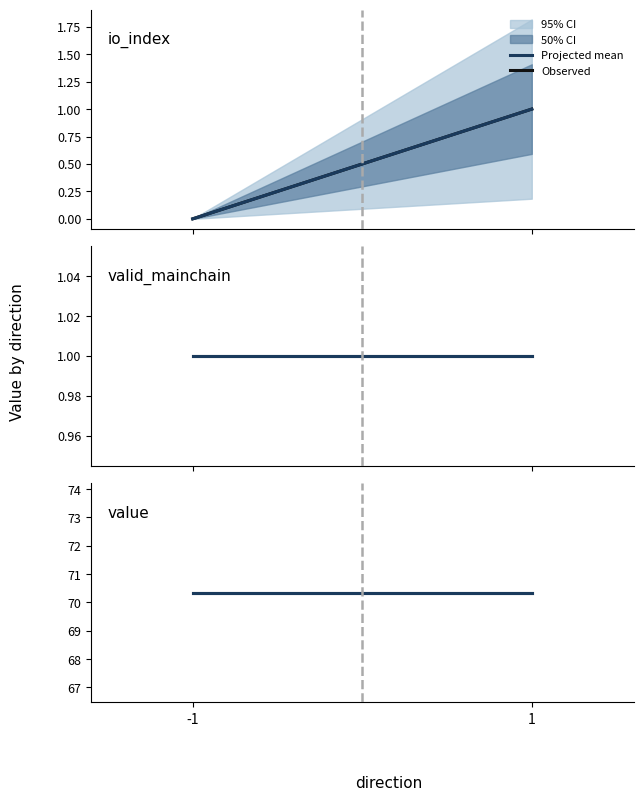

What is the sum of the io_index values at -1 and 1?

1.0